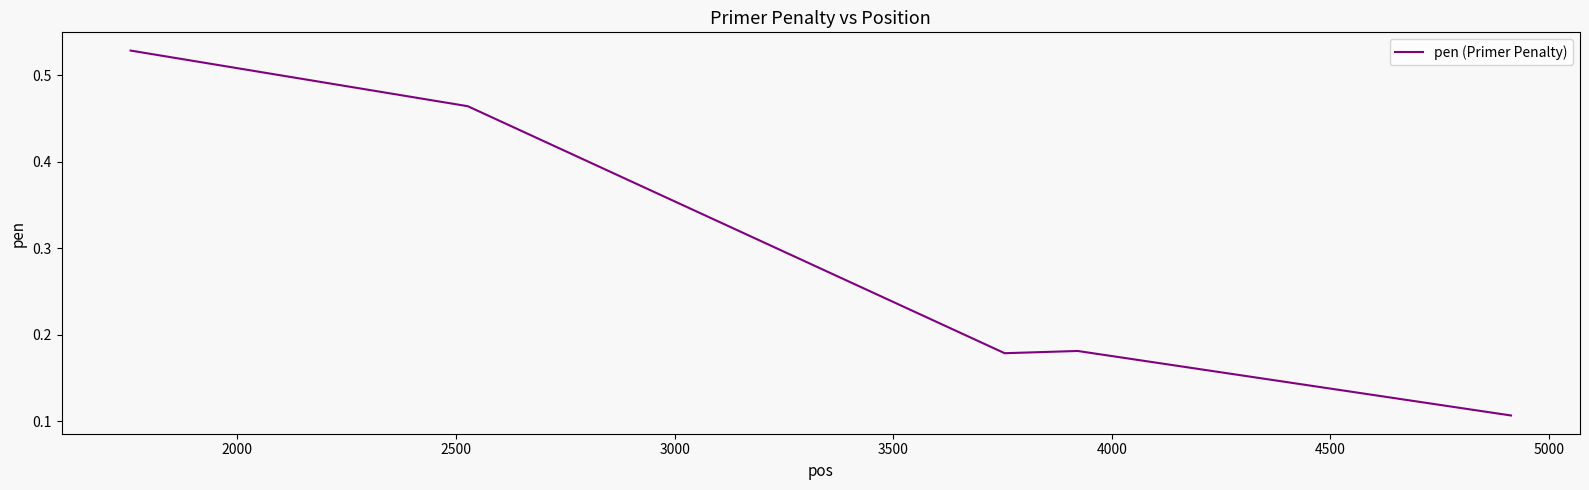

What is the average value?

0.3